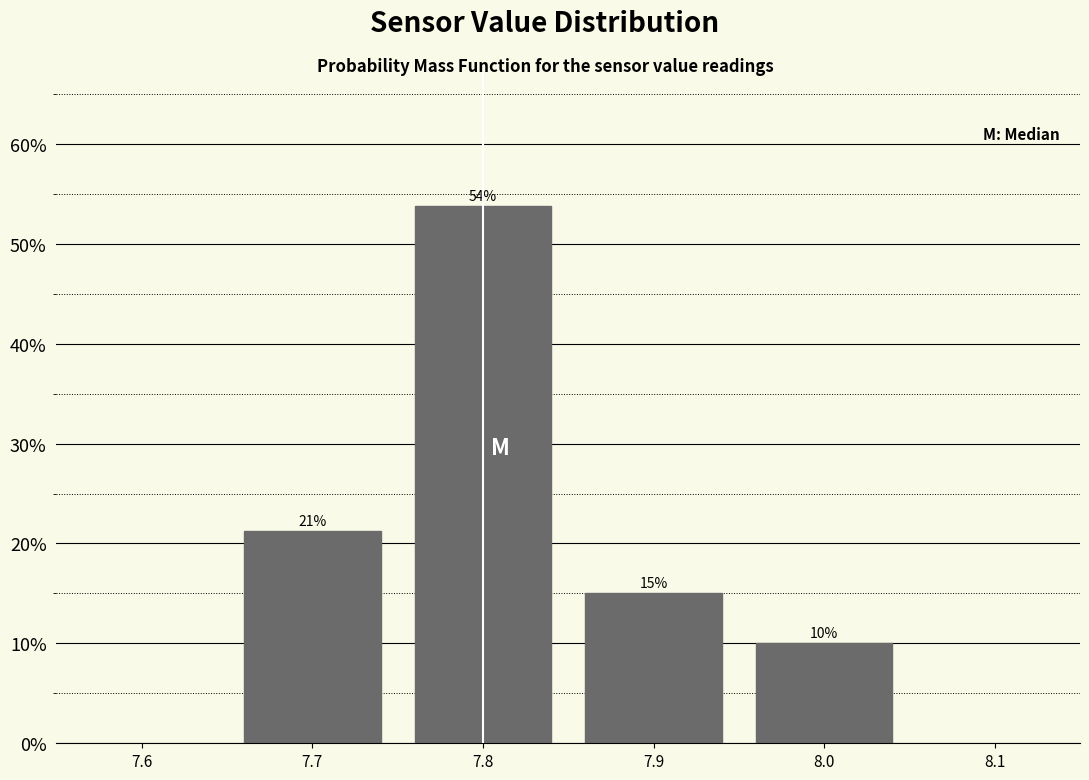

Between 7.7 and 7.9, which is larger?

7.7